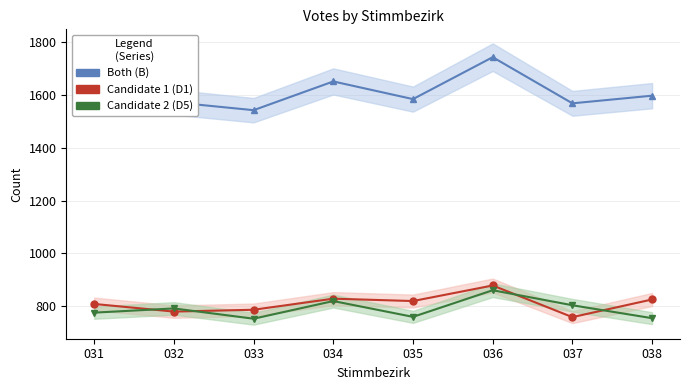

Reading right to left, extract all data points from this chart.

B: 038=1598	037=1569	036=1744	035=1585	034=1652	033=1543	032=1573	031=1588
D1: 038=825	037=758	036=878	035=819	034=828	033=786	032=779	031=808
D5: 038=754	037=803	036=860	035=759	034=819	033=752	032=791	031=775